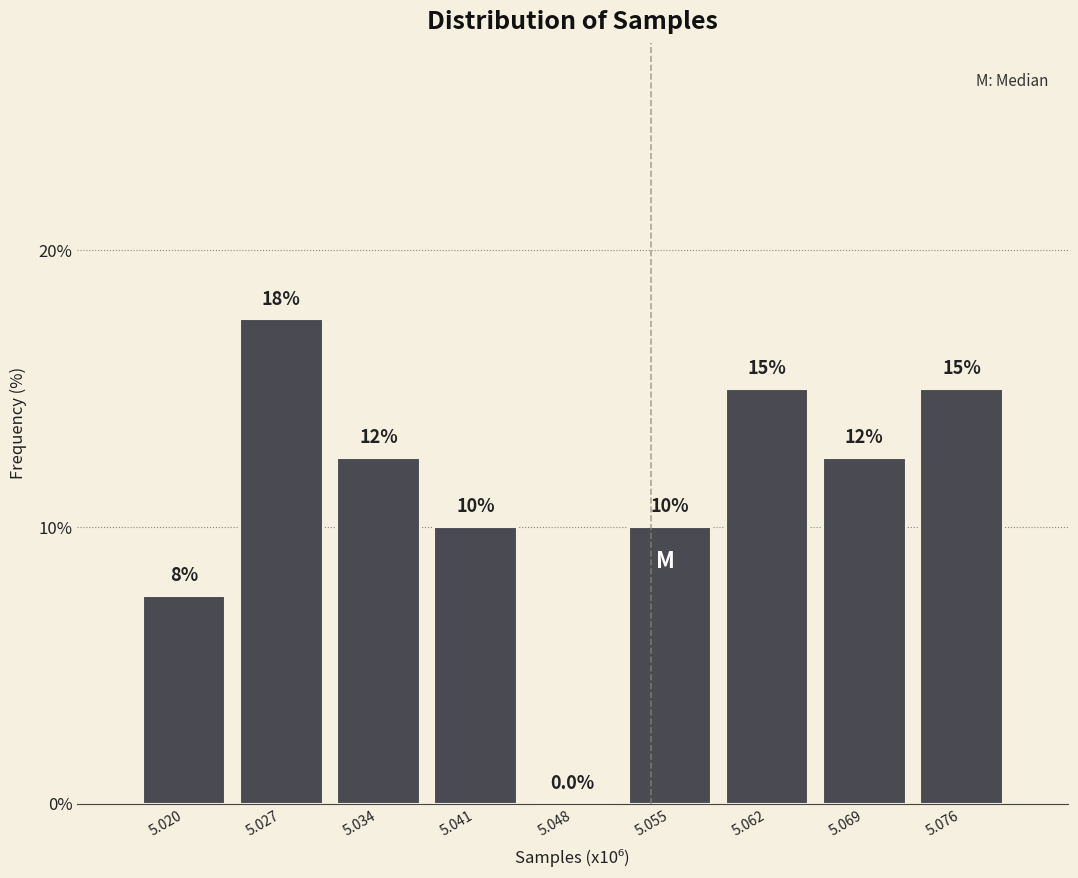

Reading left to right, transcribe all the data shown in this chart.

5.020=7.5	5.027=17.5	5.034=12.5	5.041=10.0	5.048=0.0	5.055=10.0	5.062=15.0	5.069=12.5	5.076=15.0